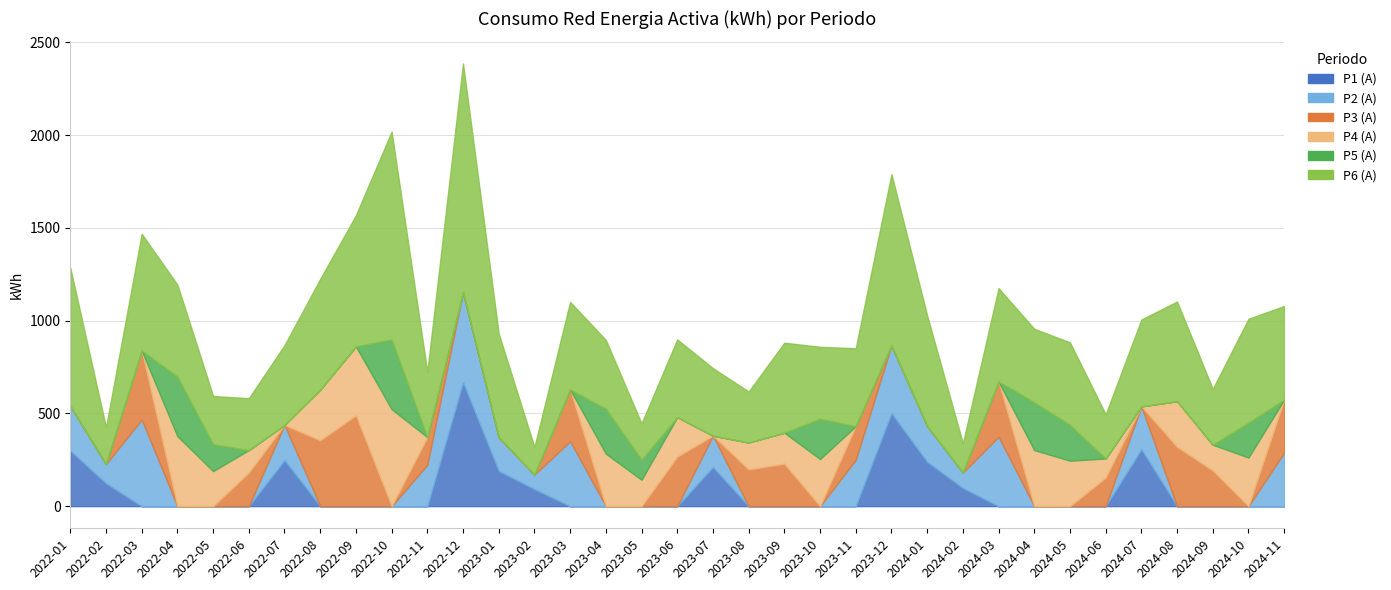

List the series in order of their peak value, highest first.

P6 (A), P1 (A), P4 (A), P3 (A), P2 (A), P5 (A)